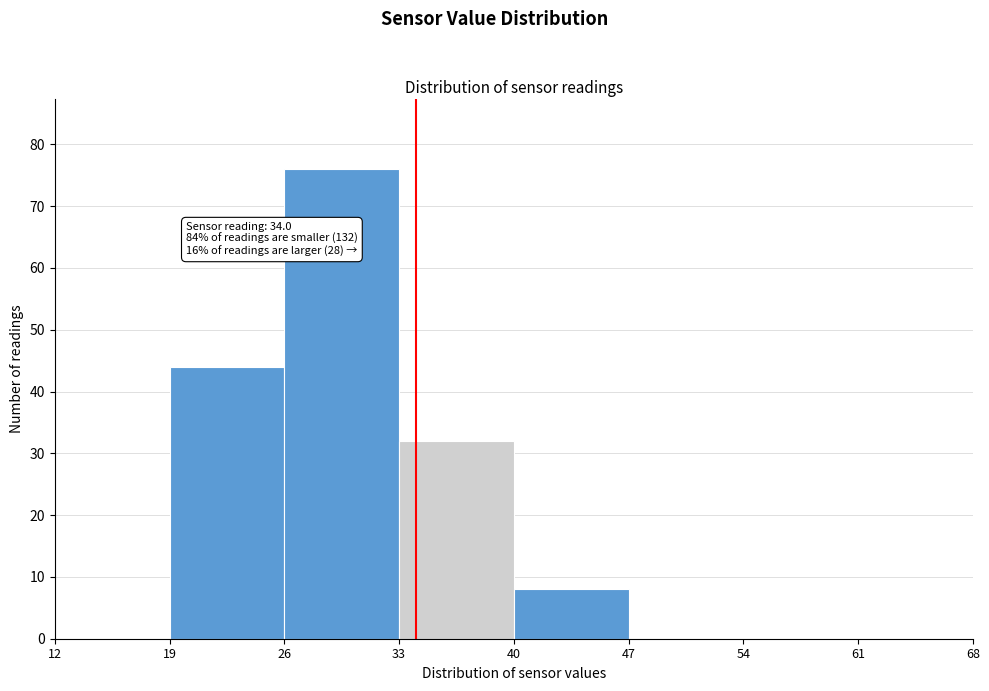

Which range on the x-axis has the tallest bar?

26 to 33